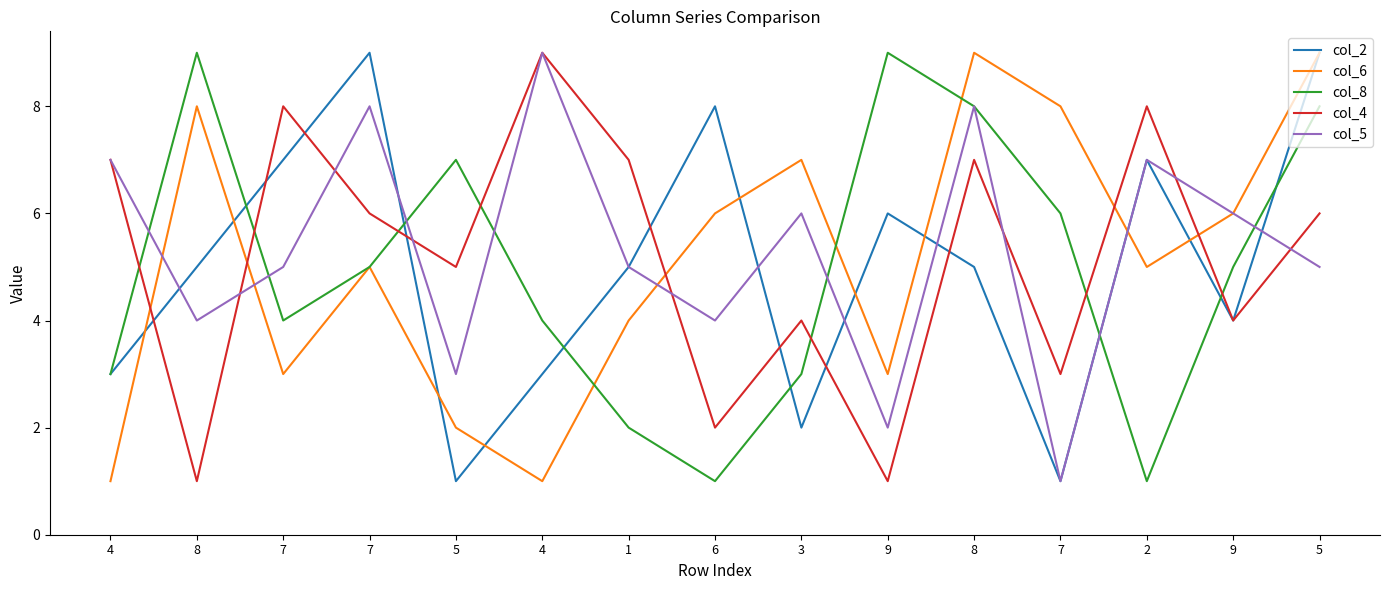

Reading left to right, transcribe all the data shown in this chart.

col_2: 3	5	7	9	1	3	5	8	2	6	5	1	7	4	9
col_6: 1	8	3	5	2	1	4	6	7	3	9	8	5	6	9
col_8: 3	9	4	5	7	4	2	1	3	9	8	6	1	5	8
col_4: 7	1	8	6	5	9	7	2	4	1	7	3	8	4	6
col_5: 7	4	5	8	3	9	5	4	6	2	8	1	7	6	5